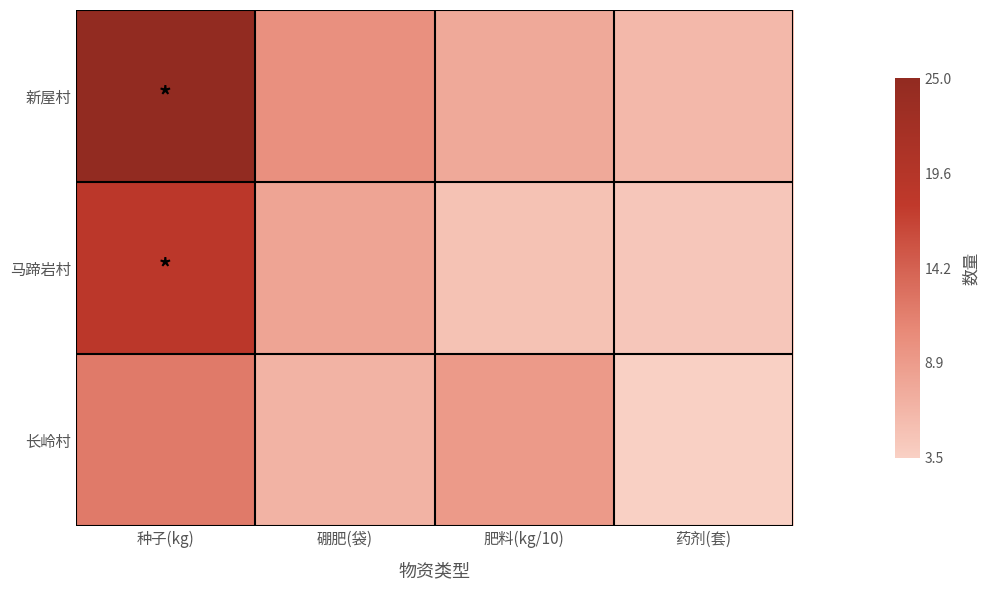

Reading left to right, list all the values displayed in this chart.

新屋村: 种子(kg)=25.0	硼肥(袋)=10.0	肥料(kg/10)=7.5	药剂(套)=6.0
马蹄岩村: 种子(kg)=18.5	硼肥(袋)=8.0	肥料(kg/10)=5.0	药剂(套)=4.5
长岭村: 种子(kg)=12.0	硼肥(袋)=6.5	肥料(kg/10)=9.0	药剂(套)=3.5